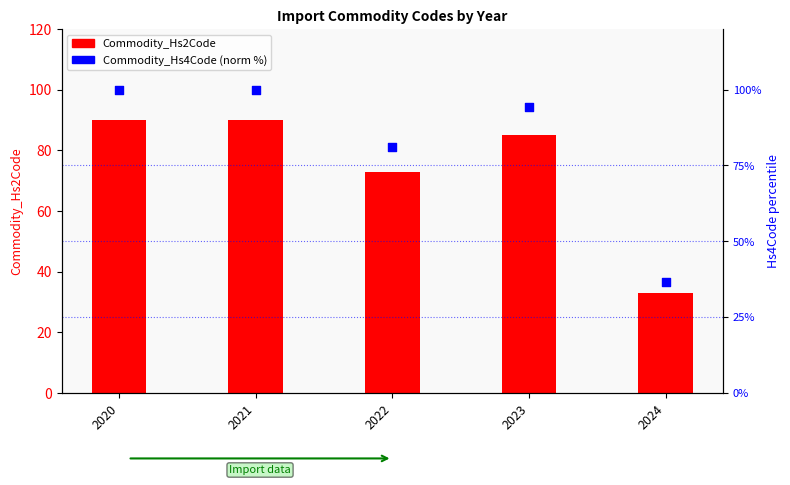

Which series contains the lowest Y value?

Commodity_Hs2Code